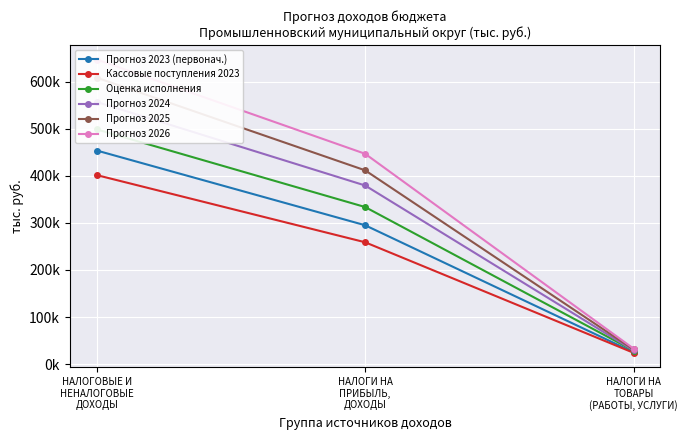

List the series in order of their overall mean, lowest first.

Кассовые поступления 2023, Прогноз 2023 (первонач.), Оценка исполнения, Прогноз 2024, Прогноз 2025, Прогноз 2026